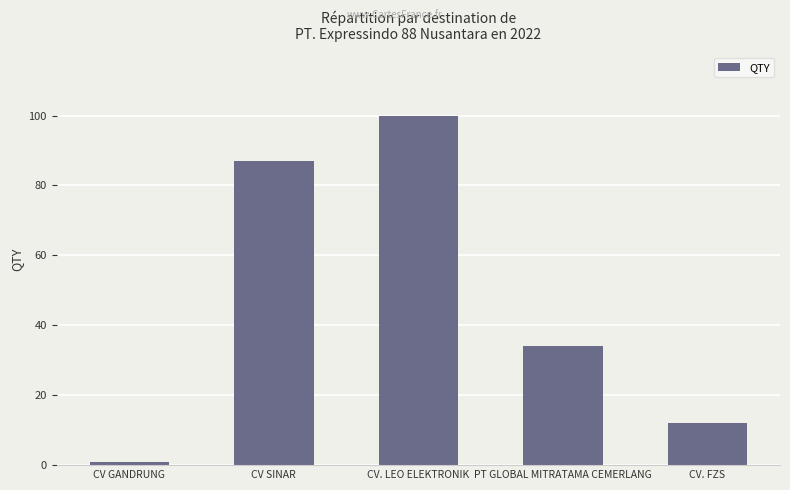

Which label corresponds to the smallest value in the chart?

CV GANDRUNG